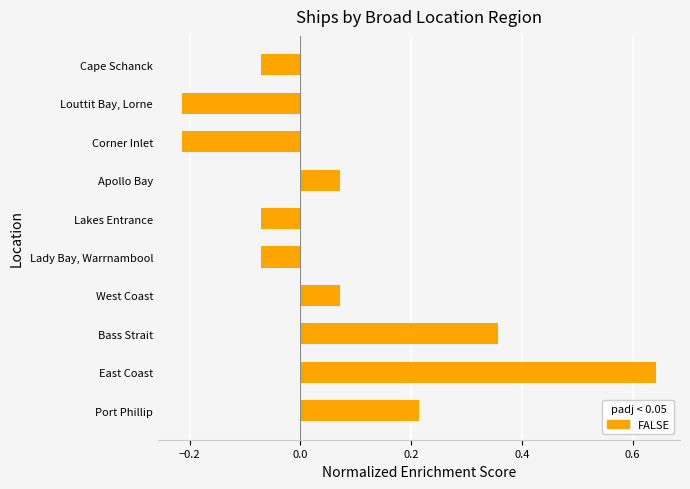

Between East Coast and Louttit Bay, Lorne, which is larger?

East Coast